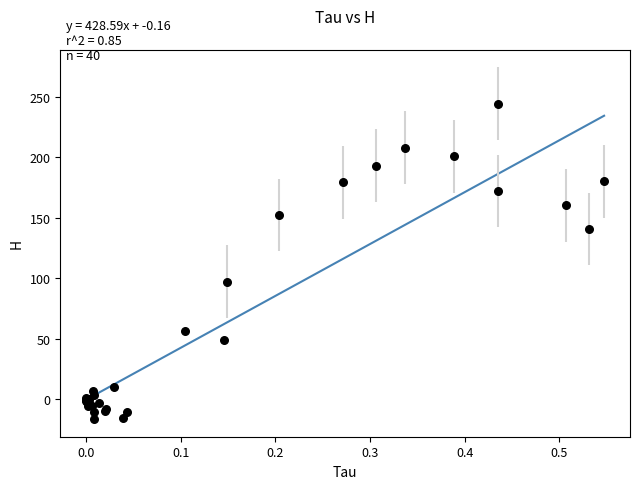

What Y value in the scatter plot is closest to 114?

97.3